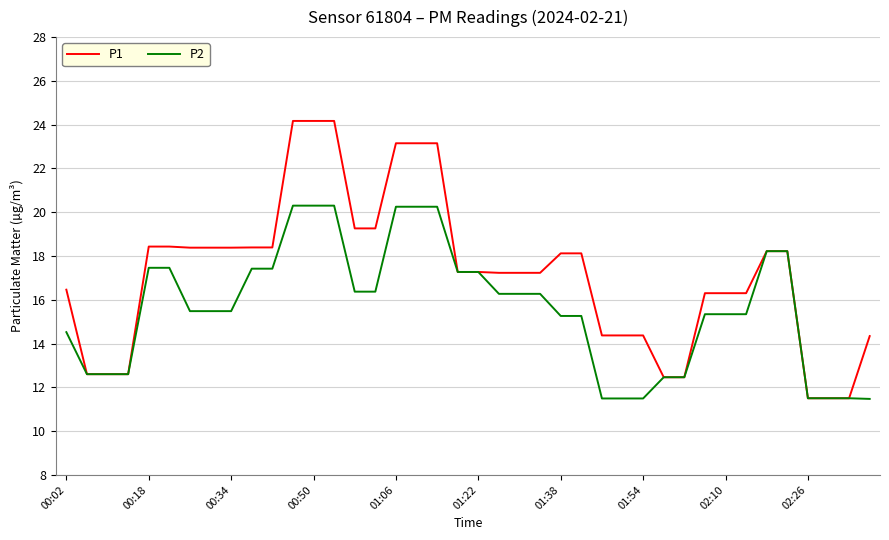

Which series has the largest range (max minus min)?

P1